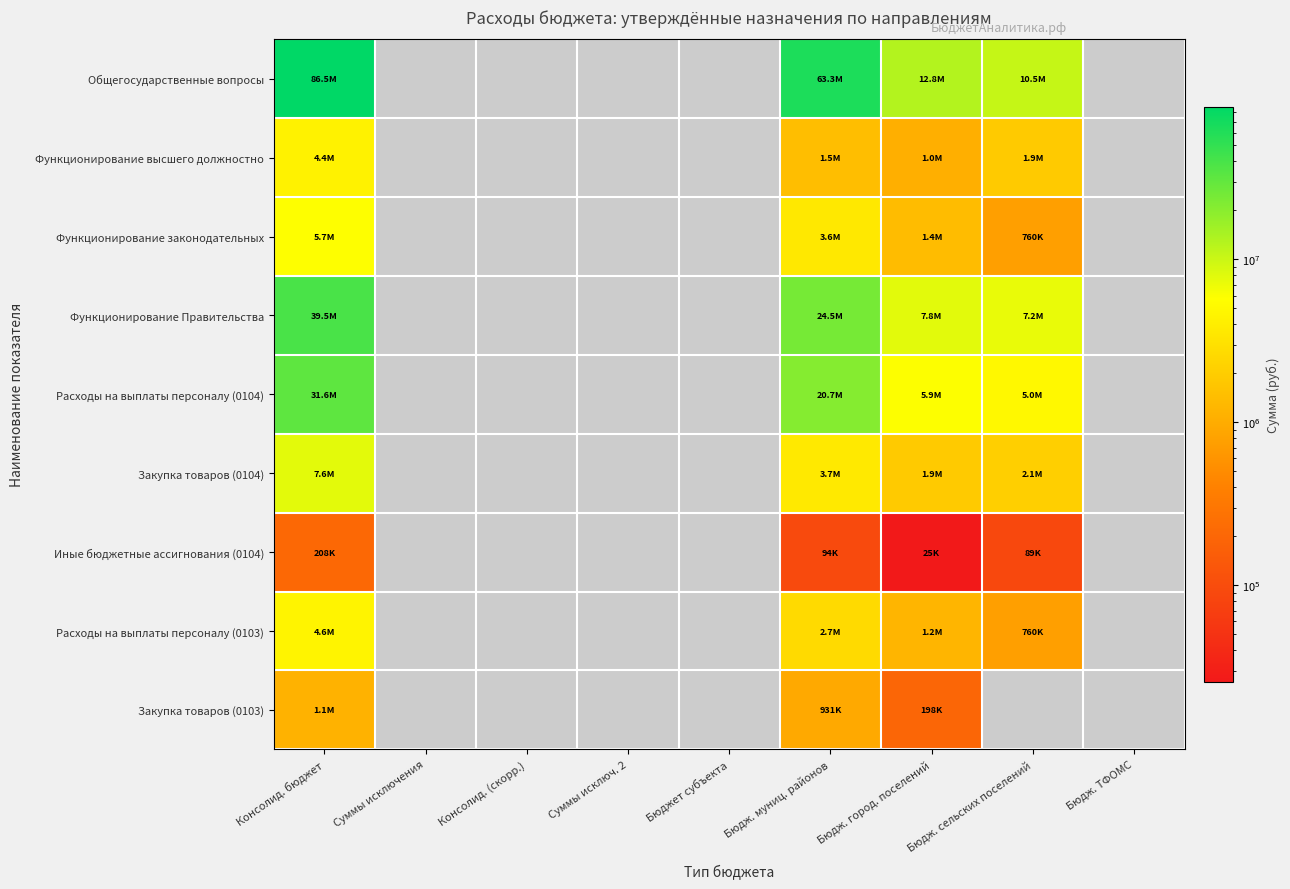

At how many categories does at least one series exceed 51567924?

2